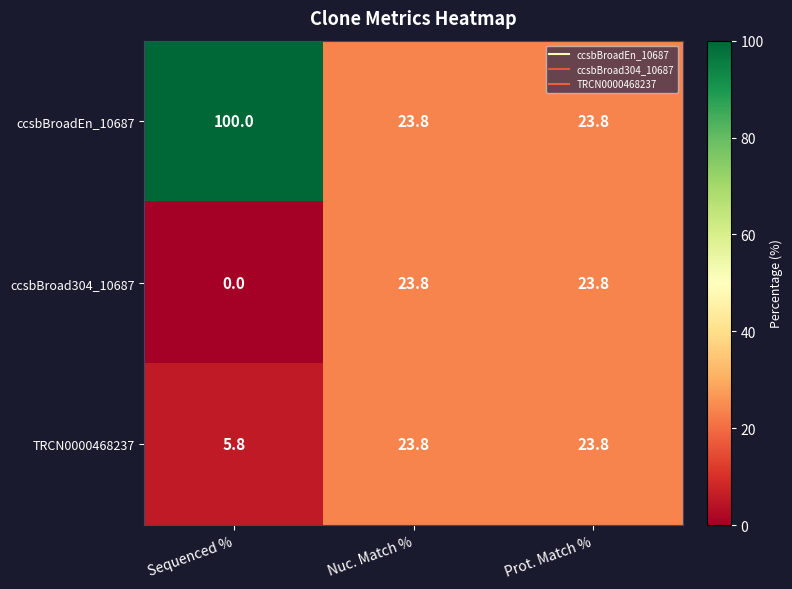

The value of TRCN0000468237 at Prot. Match % is 37.9. True or false?

False